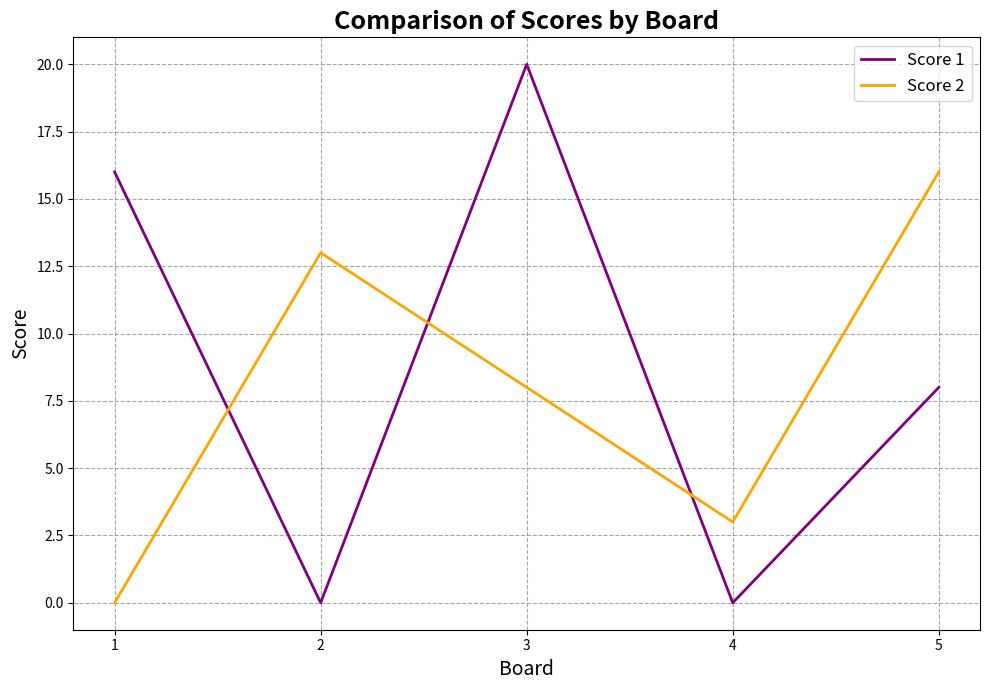

The Score 1 series shows 7 at 3. True or false?

False